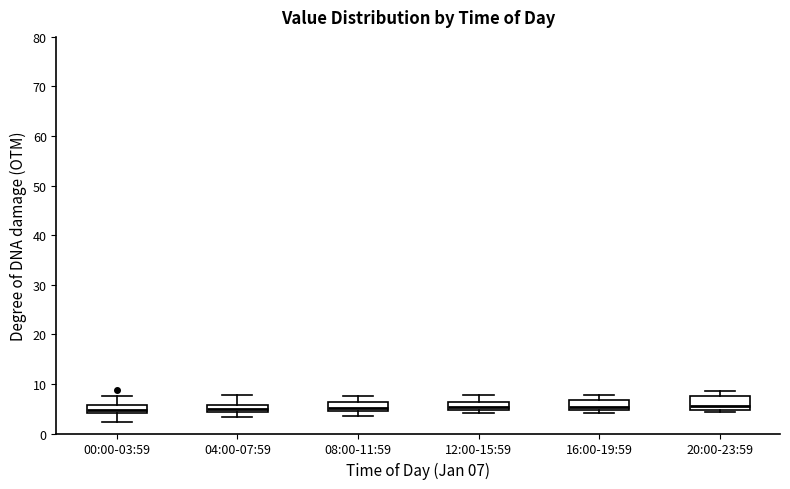

Reading left to right, transcribe this box plot: for each box, give where its median line is, the range the box spans, and where its two whiskers end, as read against the y-axis. The values are not printed on the chart, so give them approximately, as read against the axis.

00:00-03:59: median 5, box 4 to 6, whiskers 2 to 8
04:00-07:59: median 5, box 4 to 6, whiskers 3 to 8
08:00-11:59: median 5, box 4 to 6, whiskers 4 (below the box's lower edge) to 8
12:00-15:59: median 5 (inside the box), box 5 to 6, whiskers 4 to 8
16:00-19:59: median 5 (just above the box's lower edge), box 5 to 7, whiskers 4 to 8
20:00-23:59: median 5 (just above the box's lower edge), box 5 to 8, whiskers 4 to 9